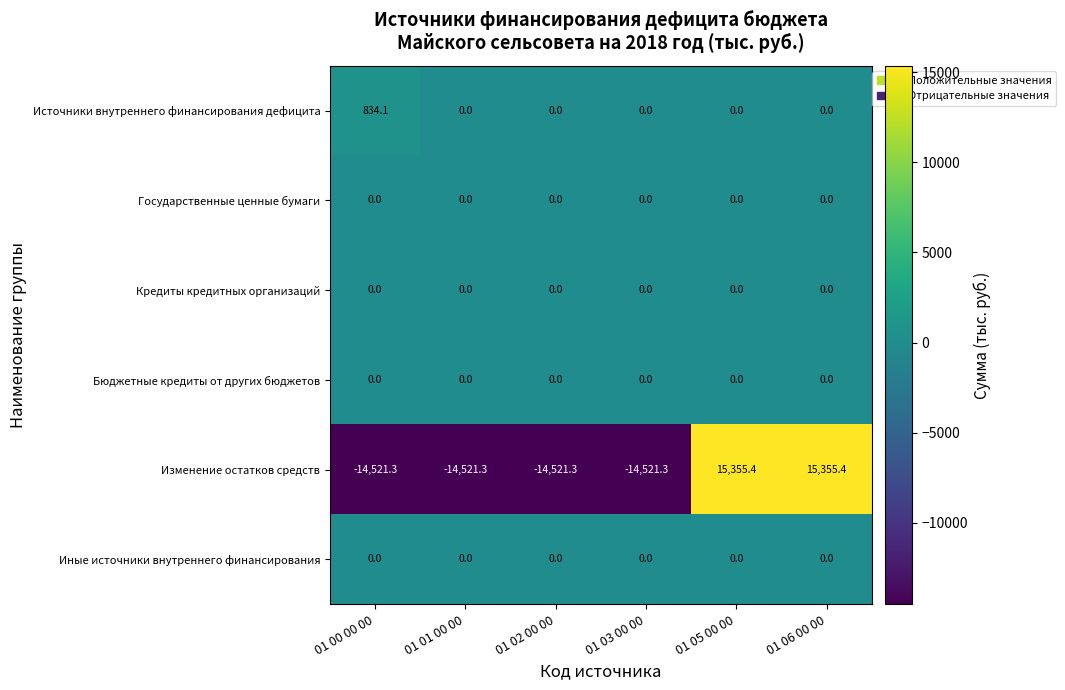

What is the sum of the Изменение остатков средств values at 01 06 00 00 and 01 00 00 00?

834.1